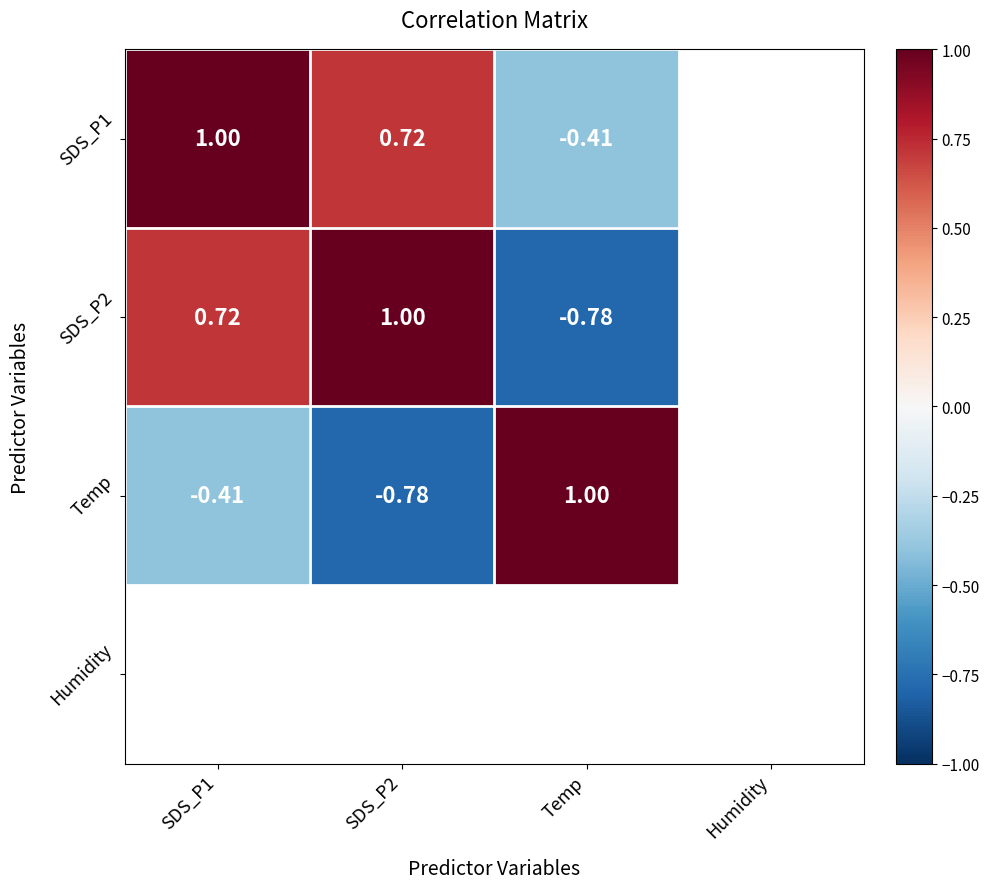

Is the value of SDS_P1 at Temp greater than the value of SDS_P2 at SDS_P1?

No